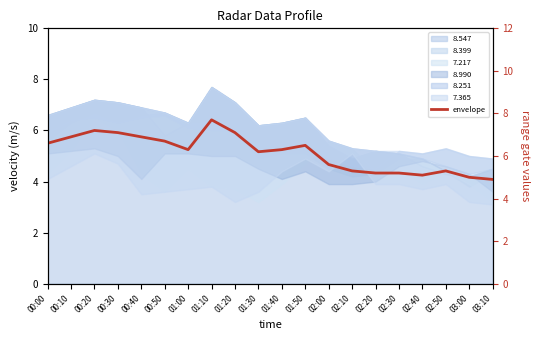

What is the change in value from 00:50 to 01:10?

+1.0